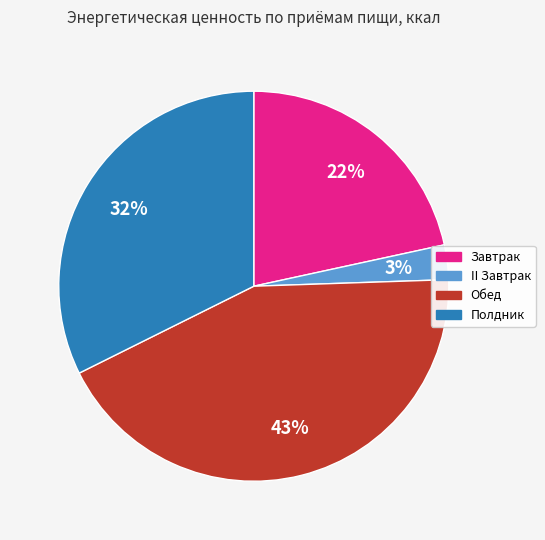

Is the sum of II Завтрак and Обед greater than half?

No